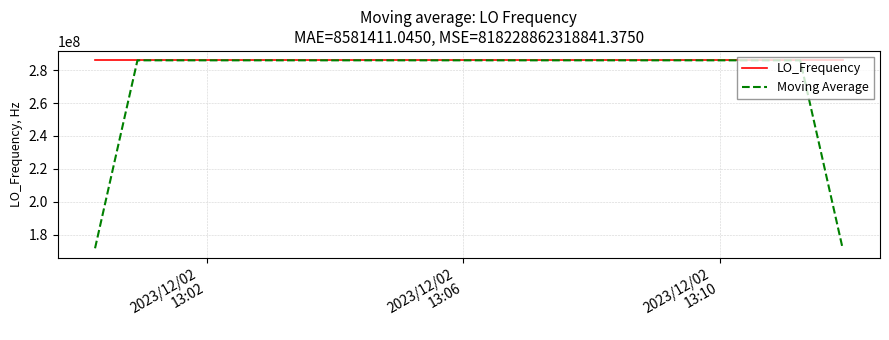

List the series in order of their overall mean, highest first.

LO_Frequency, Moving Average